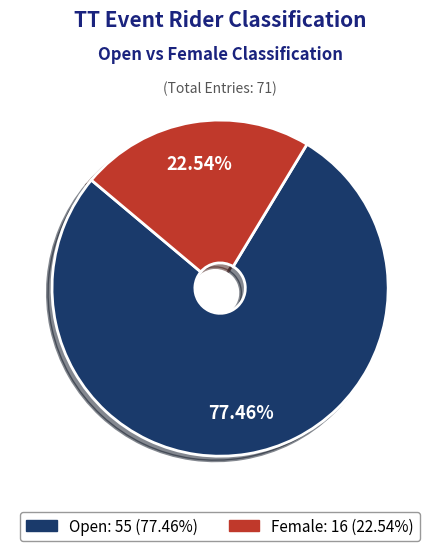

Combined, what portion of the pie is Open and Female?

100.0%